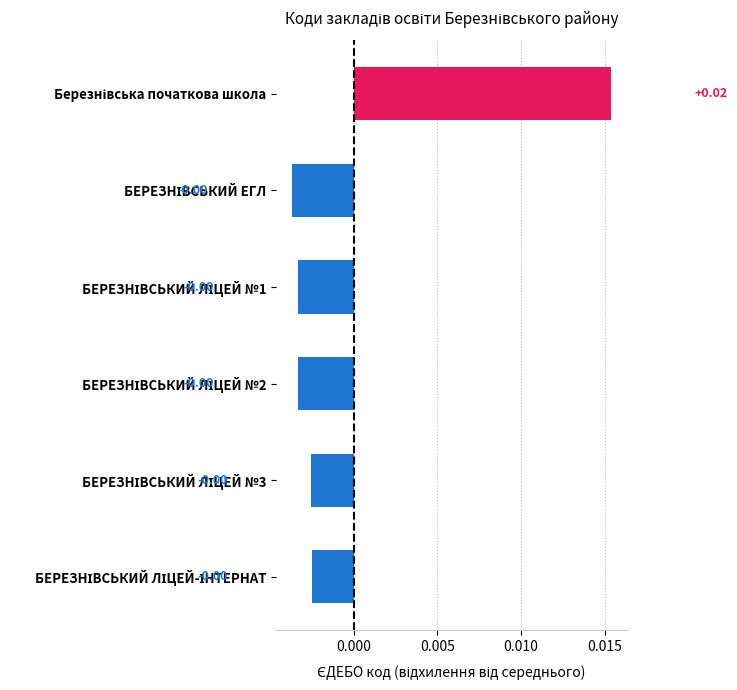

How many bars are there in total?

6